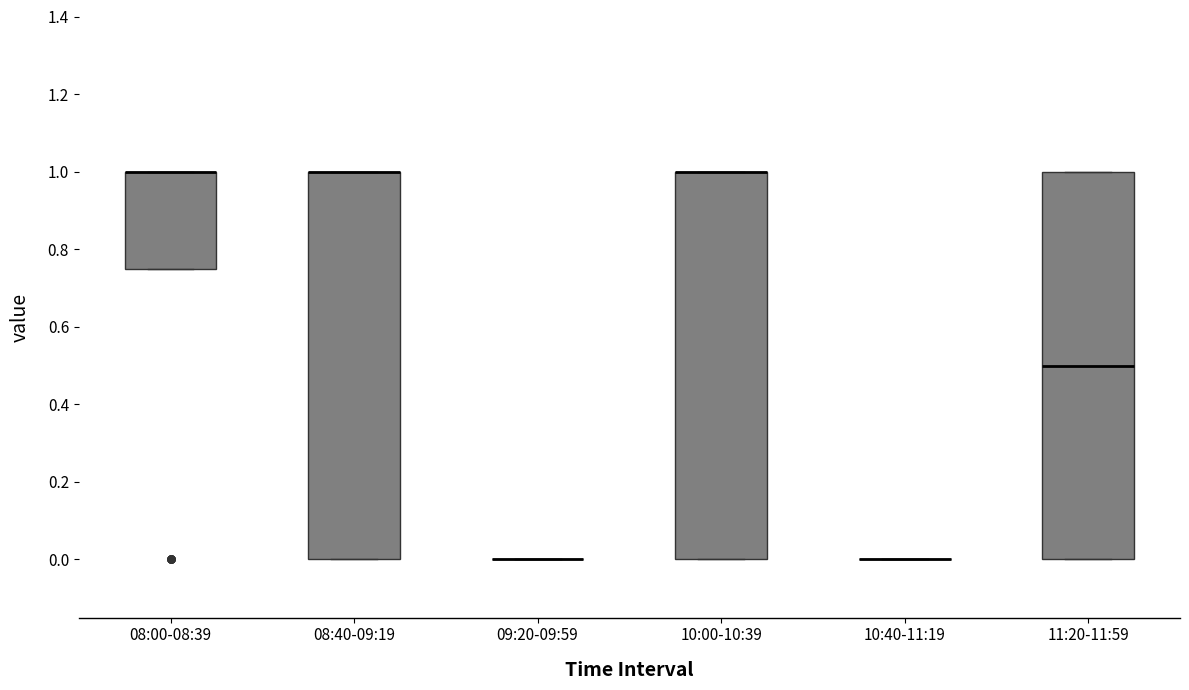

Reading left to right, transcribe this box plot: for each box, give where its median line is, the range the box spans, and where its two whiskers end, as read against the y-axis. The values are not printed on the chart, so give them approximately, as read against the axis.

08:00-08:39: median 1.00 (drawn on the box's upper edge), box 0.76 to 1.00, whiskers 0.76 to 1.00
08:40-09:19: median 1.00 (drawn on the box's upper edge), box 0.00 to 1.00, whiskers 0.00 to 1.00
09:20-09:59: box collapsed to a line at 0.00, whiskers 0.00 to 0.00
10:00-10:39: median 1.00 (drawn on the box's upper edge), box 0.00 to 1.00, whiskers 0.00 to 1.00
10:40-11:19: box collapsed to a line at 0.00, whiskers 0.00 to 0.00
11:20-11:59: median 0.50, box 0.00 to 1.00, whiskers 0.00 to 1.00